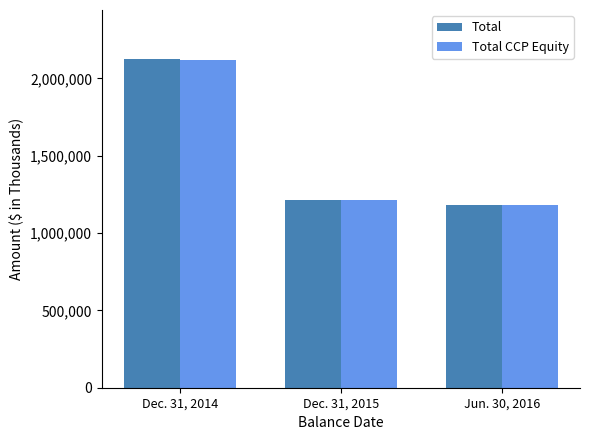

How many bars are there in total?

6